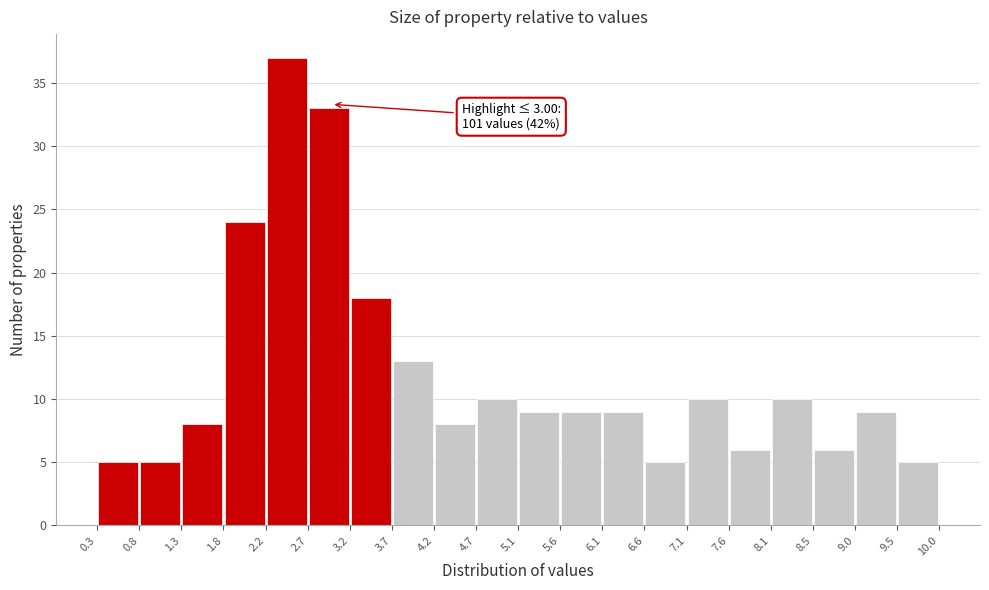

Which range on the x-axis has the tallest bar?

2.2 to 2.7